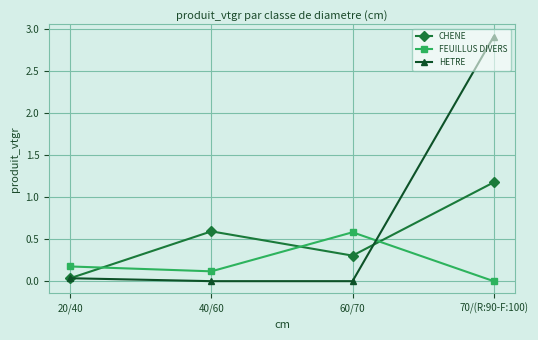

What is the label of the 4th point from the right?

20/40